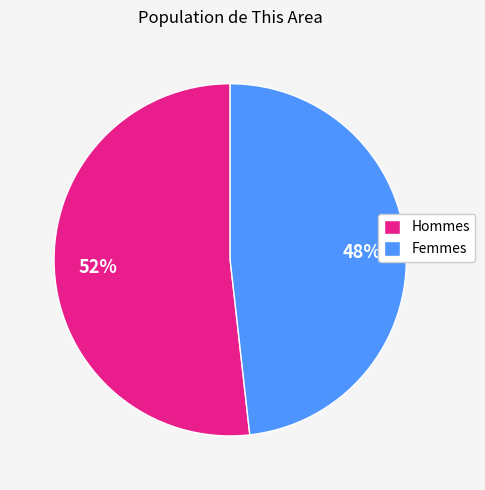

What is the ratio of the value at Femmes to the value at Hommes?

0.9